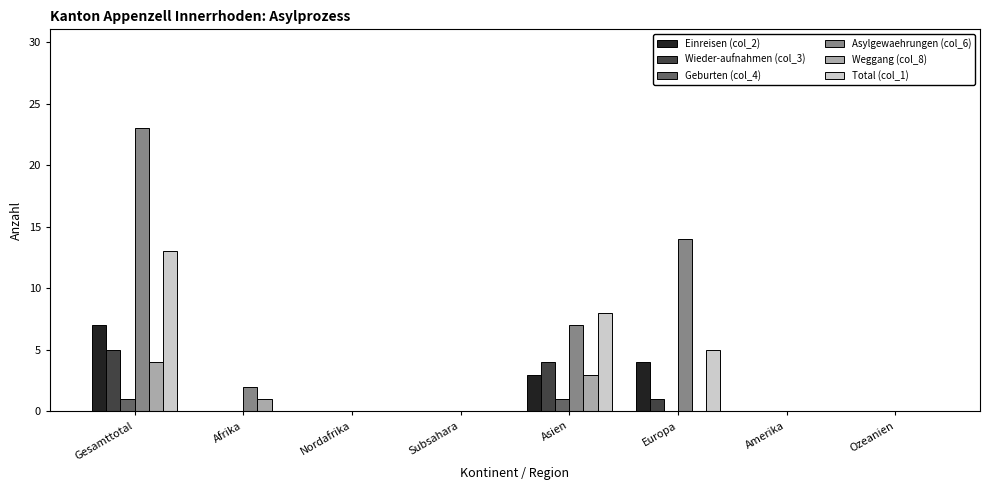

What is the highest value of the Total (col_1) series?

13